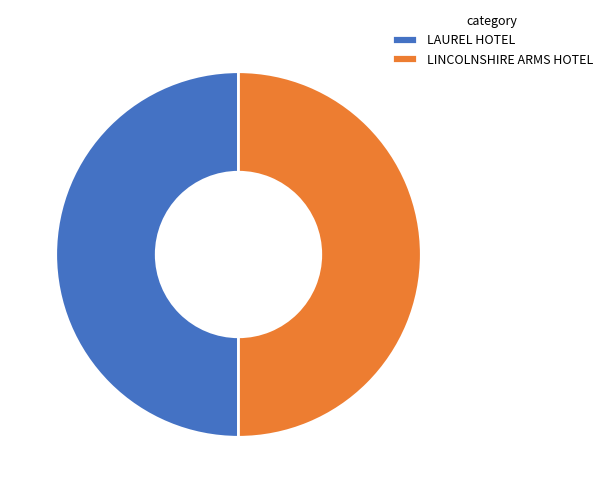

The LAUREL HOTEL slice represents 61% of the pie. True or false?

False